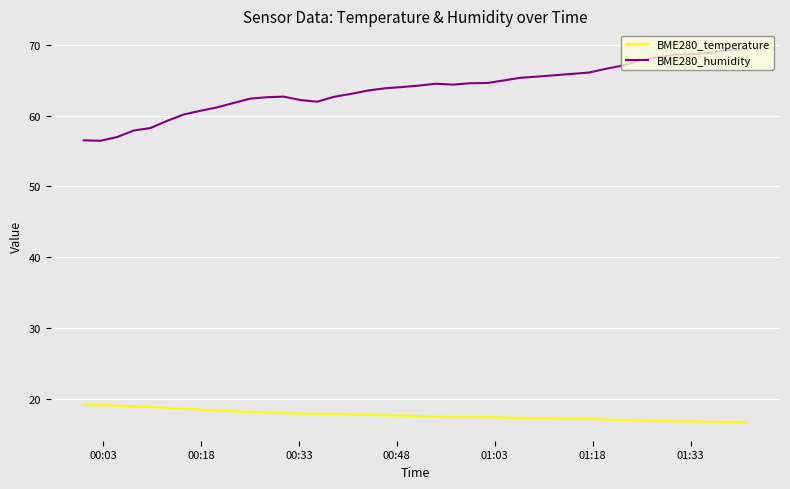

Rank the series by their maximum value, from lowest to highest.

BME280_temperature, BME280_humidity